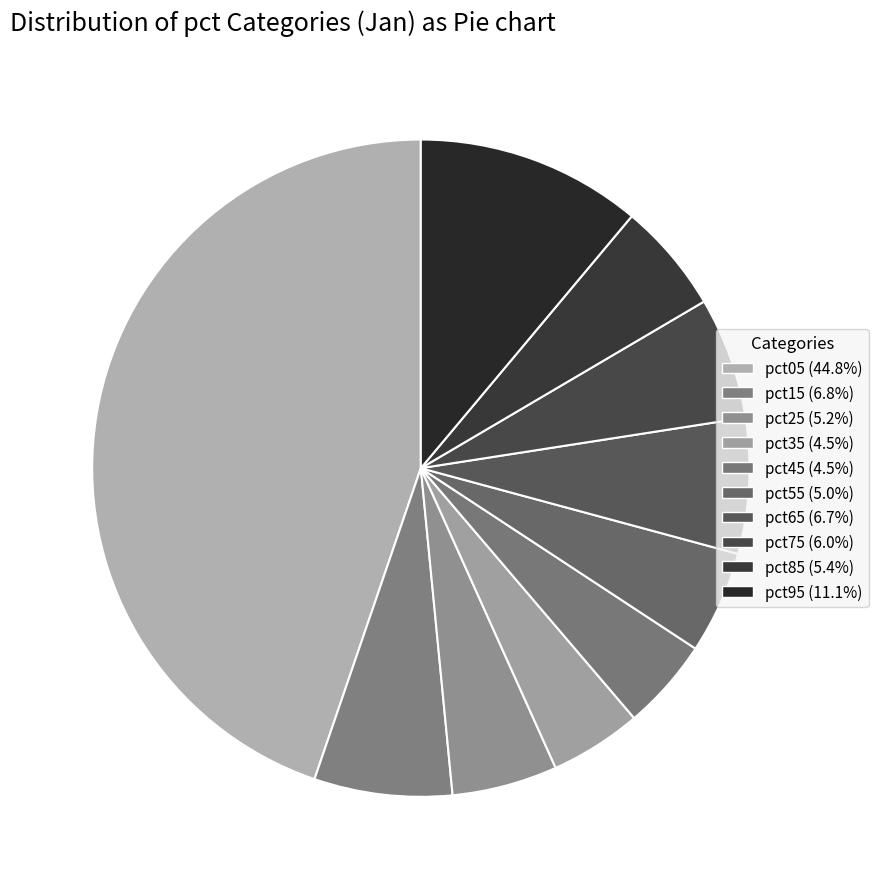

Which slice is the largest?

pct05